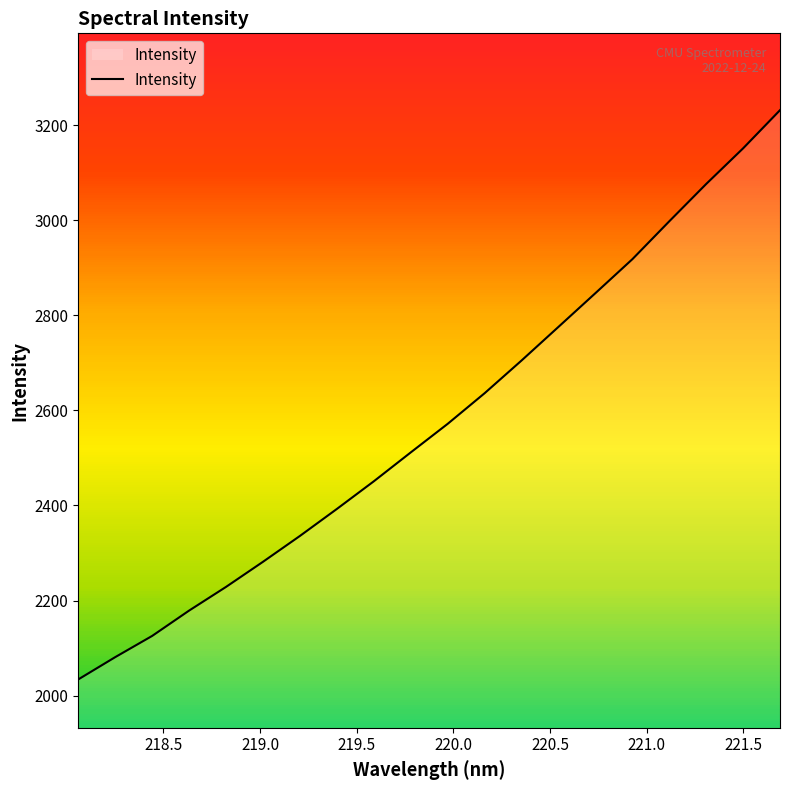

What is the greatest value displayed?

3231.3